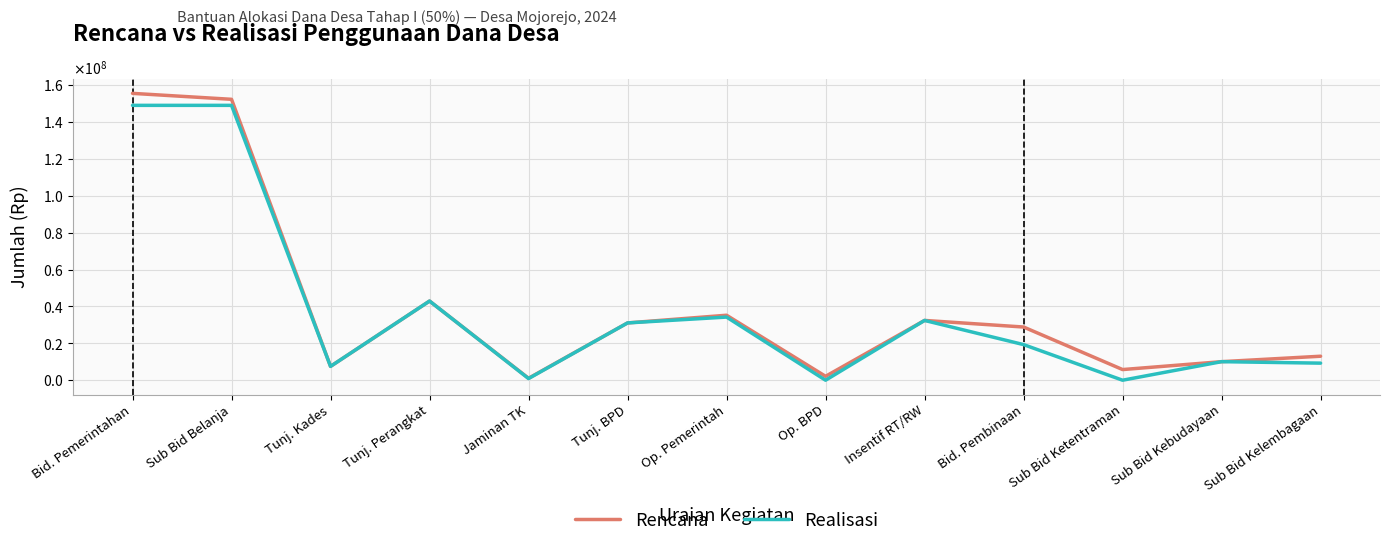

What are all the series names shown in the legend?

Rencana, Realisasi